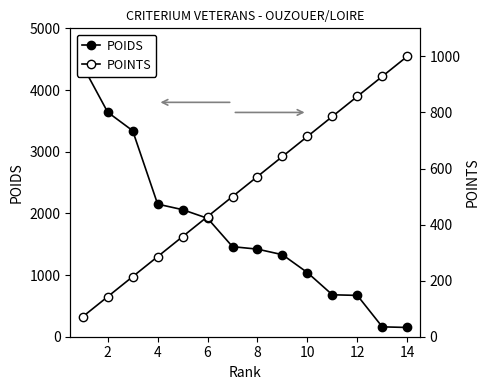

Which series has the largest total across all categories?

POIDS